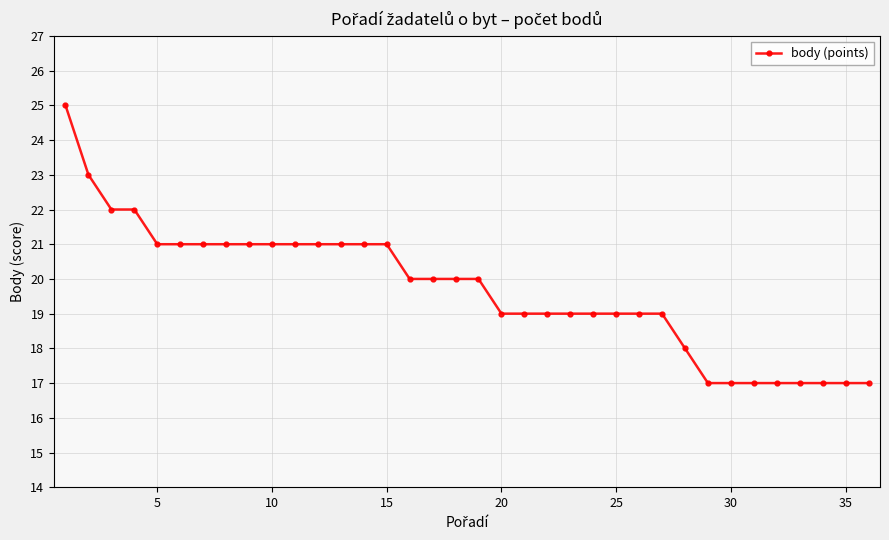

What is the greatest value displayed?

25